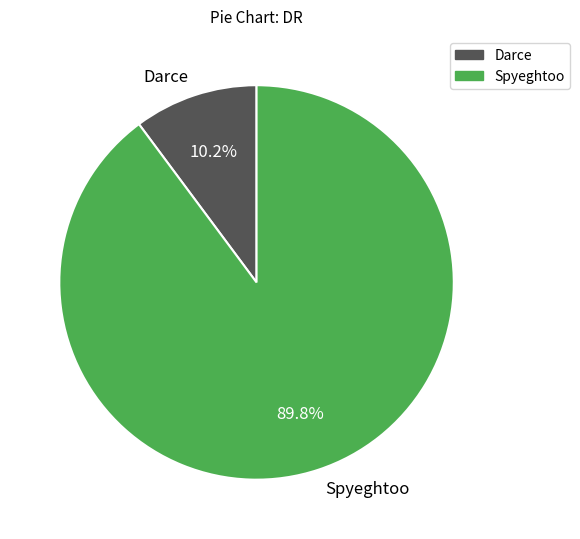

What percentage is NOT represented by Spyeghtoo?

10.2%